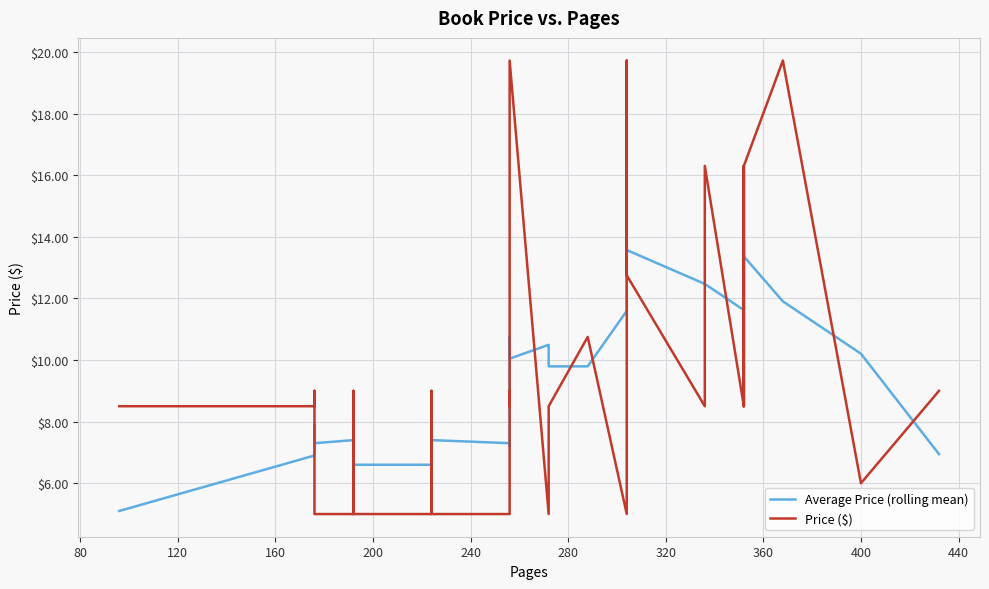

True or false: Price ($) has more than 1 points higher than both neighbors.

True